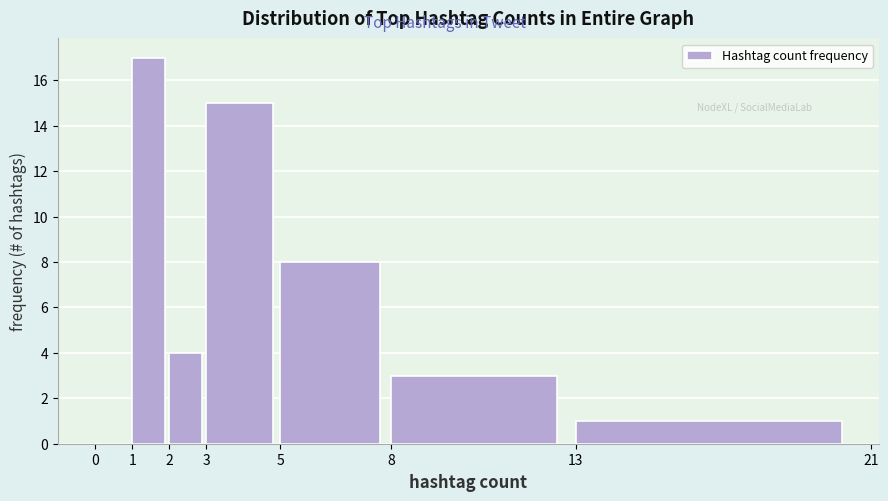

Reading left to right, transcribe this chart: for each bar, give the range it covers on the x-axis and its height. The values are not printed on the chart, so give them approximately, as read against the axis.

0 to 1: 0
1 to 2: 17
2 to 3: 4
3 to 5: 15
5 to 8: 8
8 to 13: 3
13 to 21: 1